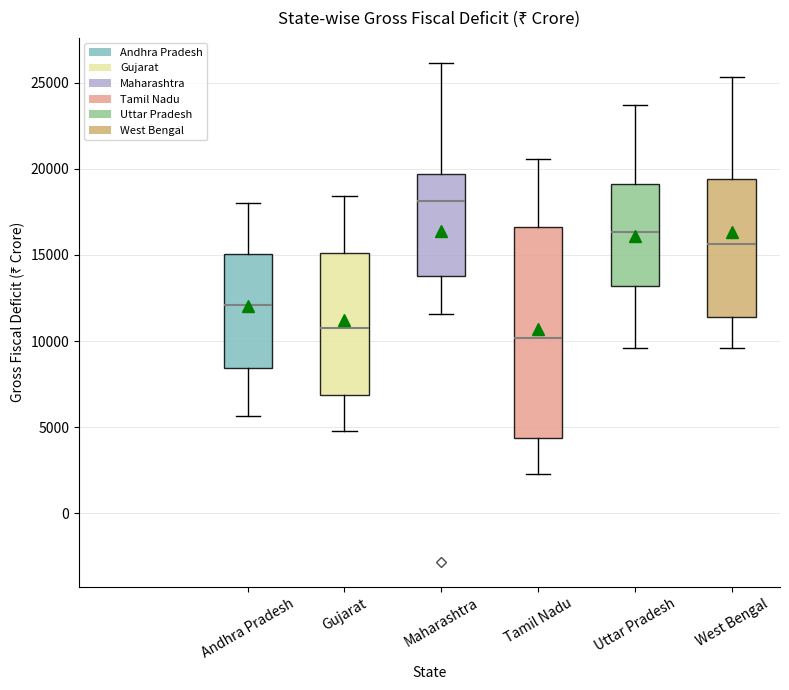

Reading left to right, transcribe this box plot: for each box, give where its median line is, the range the box spans, and where its two whiskers end, as read against the y-axis. The values are not printed on the chart, so give them approximately, as read against the axis.

Andhra Pradesh: median 12000, box 8500 to 15000, whiskers 5500 to 18000
Gujarat: median 10500, box 7000 to 15000, whiskers 5000 to 18500
Maharashtra: median 18000, box 14000 to 19500, whiskers 11500 to 26000
Tamil Nadu: median 10000, box 4500 to 16500, whiskers 2500 to 20500
Uttar Pradesh: median 16500, box 13000 to 19000, whiskers 9500 to 23500
West Bengal: median 15500, box 11500 to 19500, whiskers 9500 to 25500